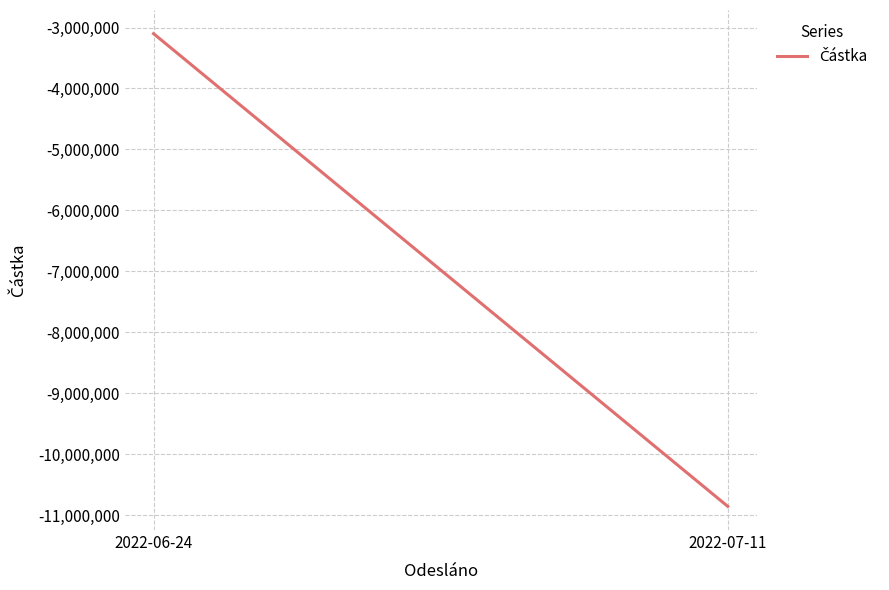

Which has a higher value, 2022-06-24 or 2022-07-11?

2022-06-24